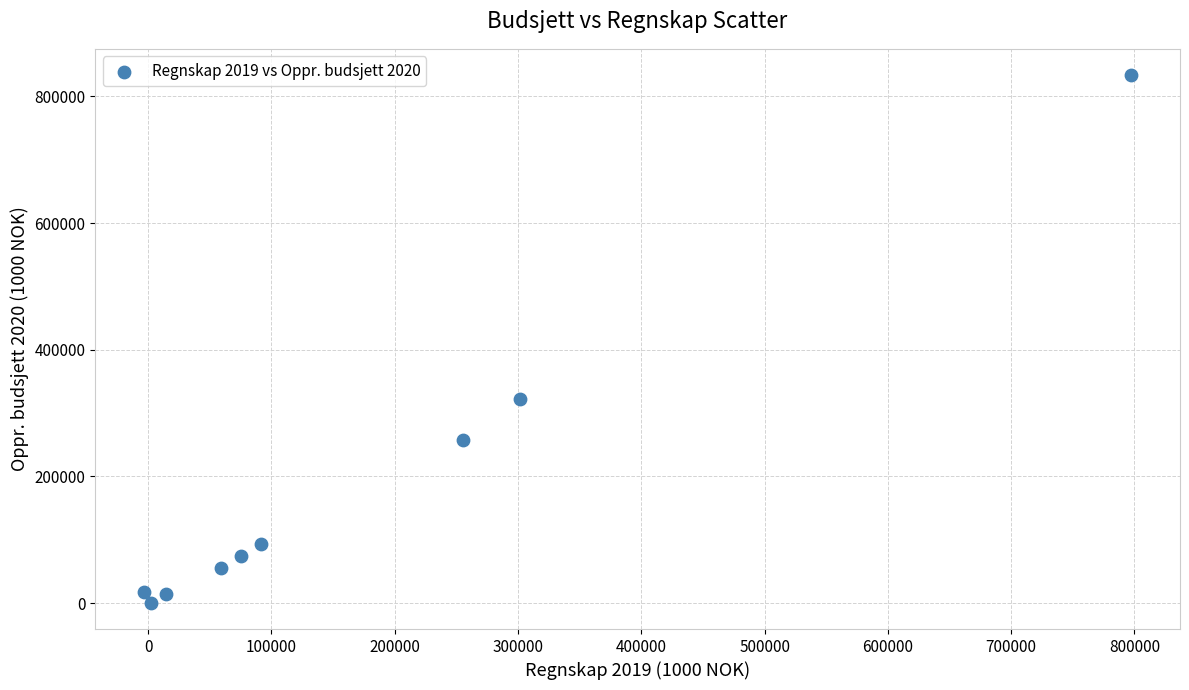

What is the average Y value?

185197